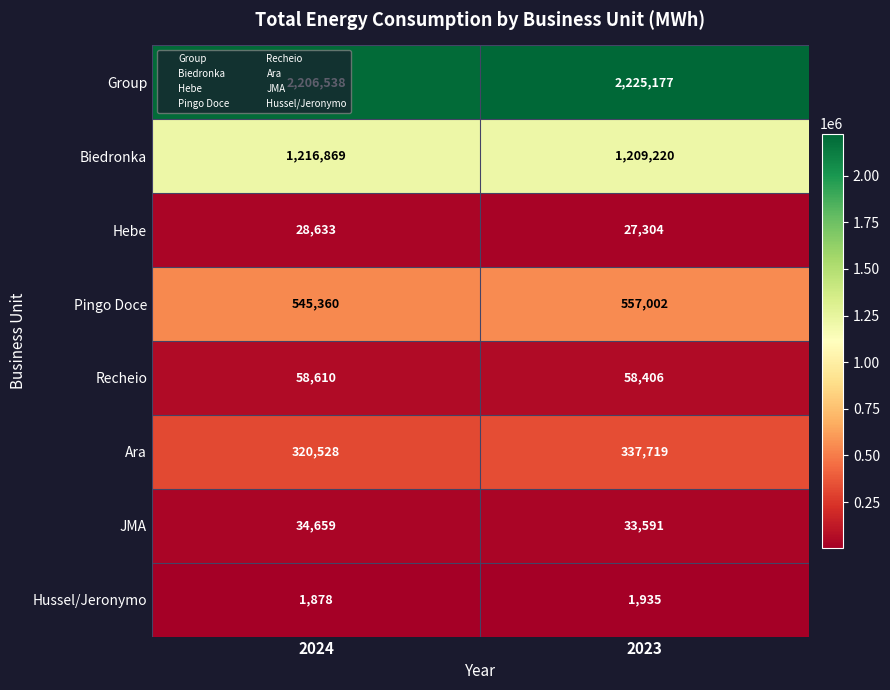

Where is Biedronka nearest to the value 1213044?

2023